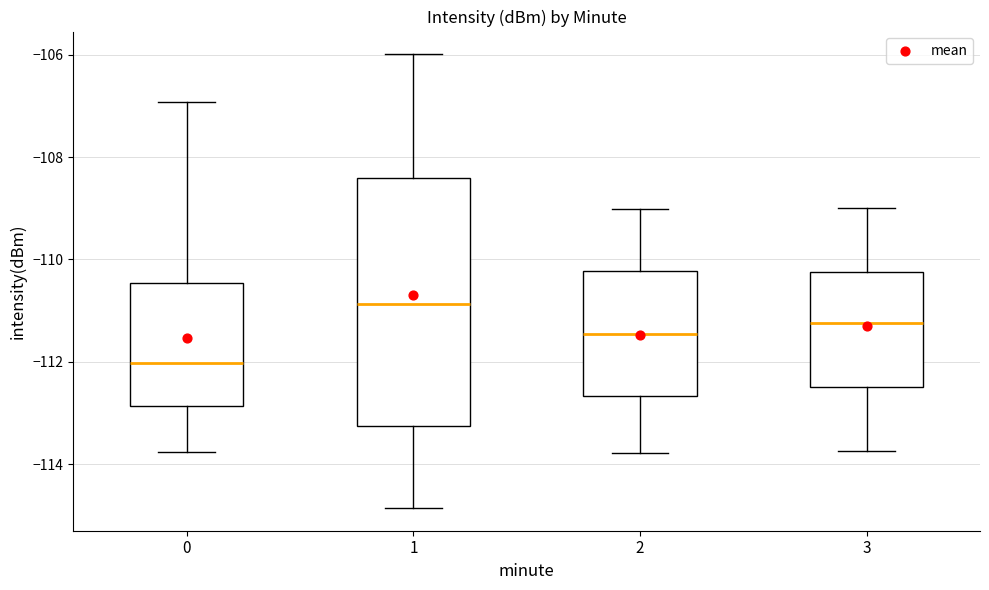

Where does the lower whisker of the box at x = 1 end on the y-axis? The values are not printed on the chart, so give them approximately, as read against the axis.

-114.8